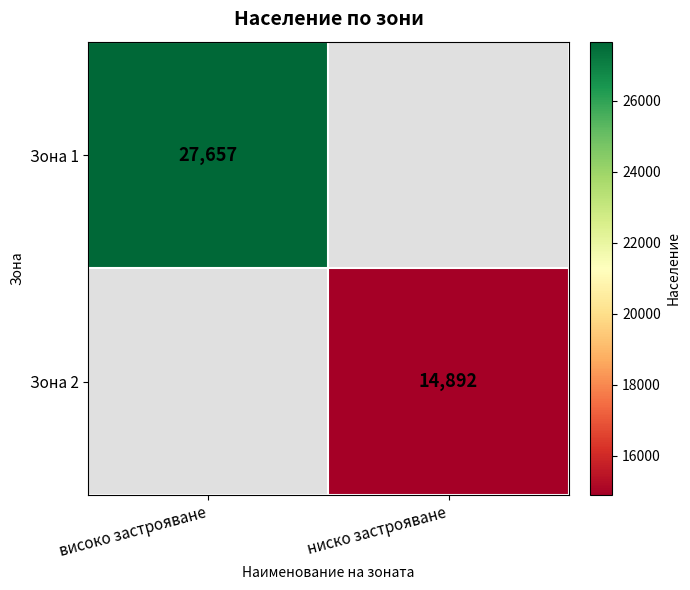

Is it true that Зона 1 equals 27657 at високо застрояване?

True